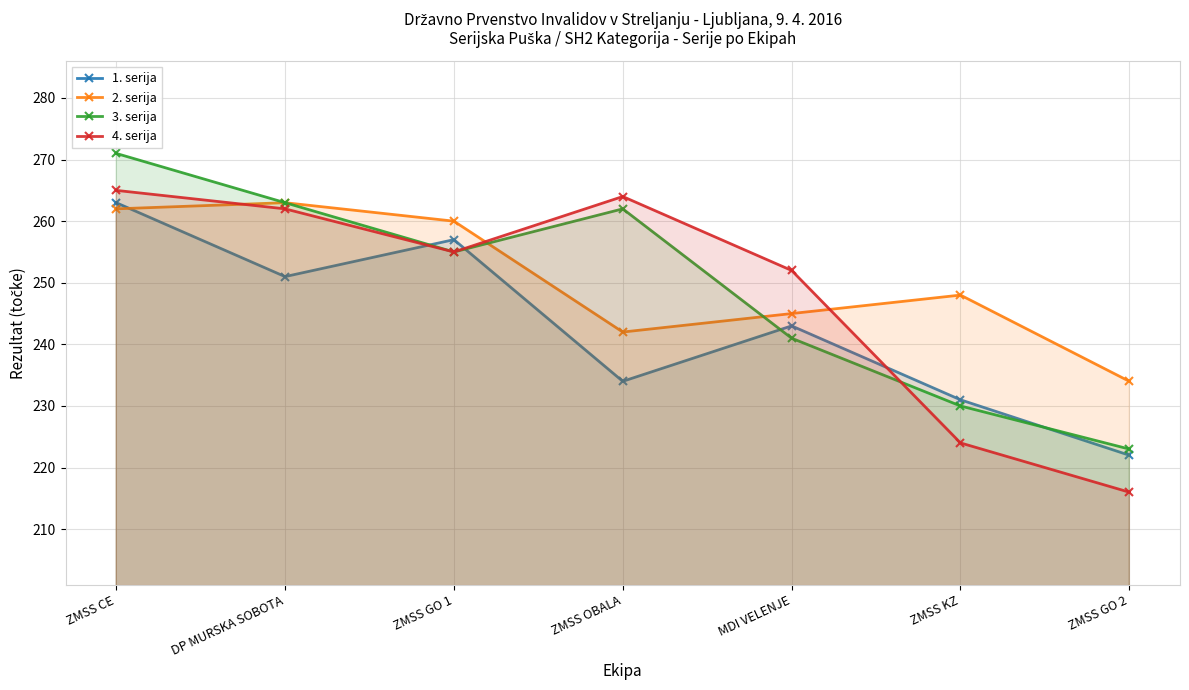

What is the minimum value for 2. serija?

234